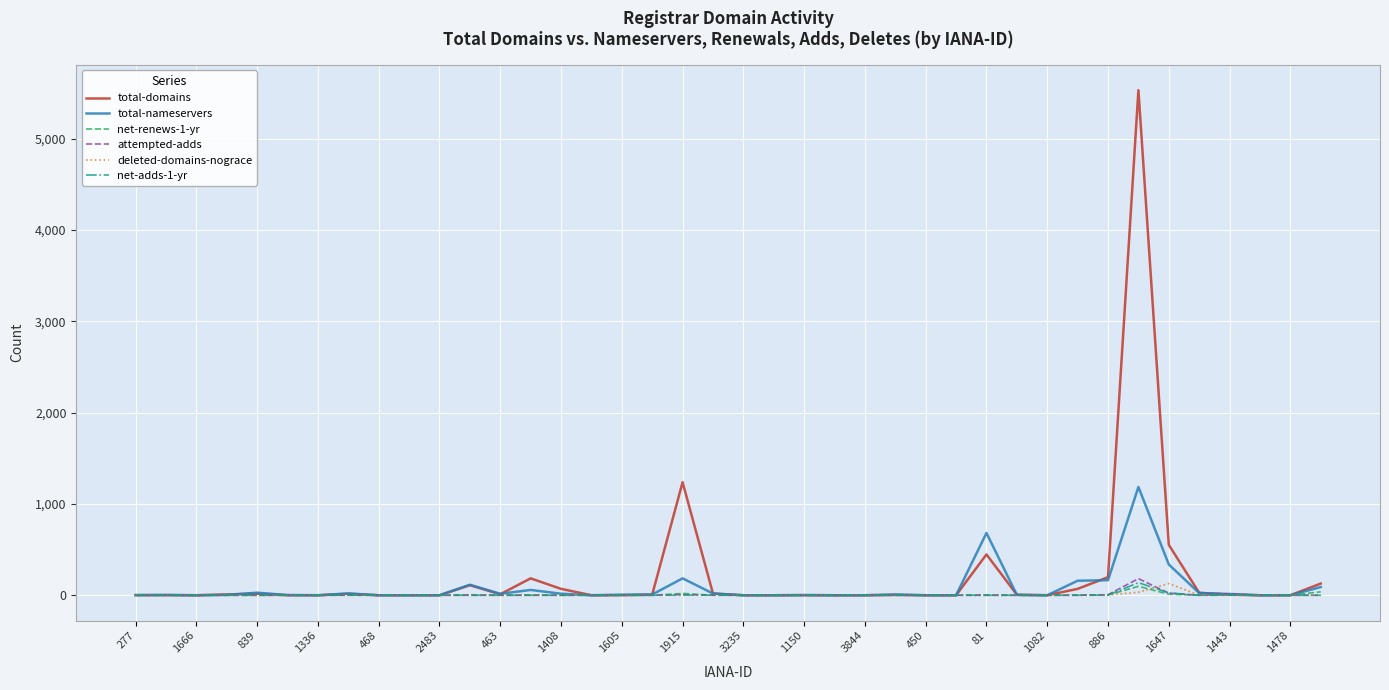

Which series has the largest range (max minus min)?

total-domains